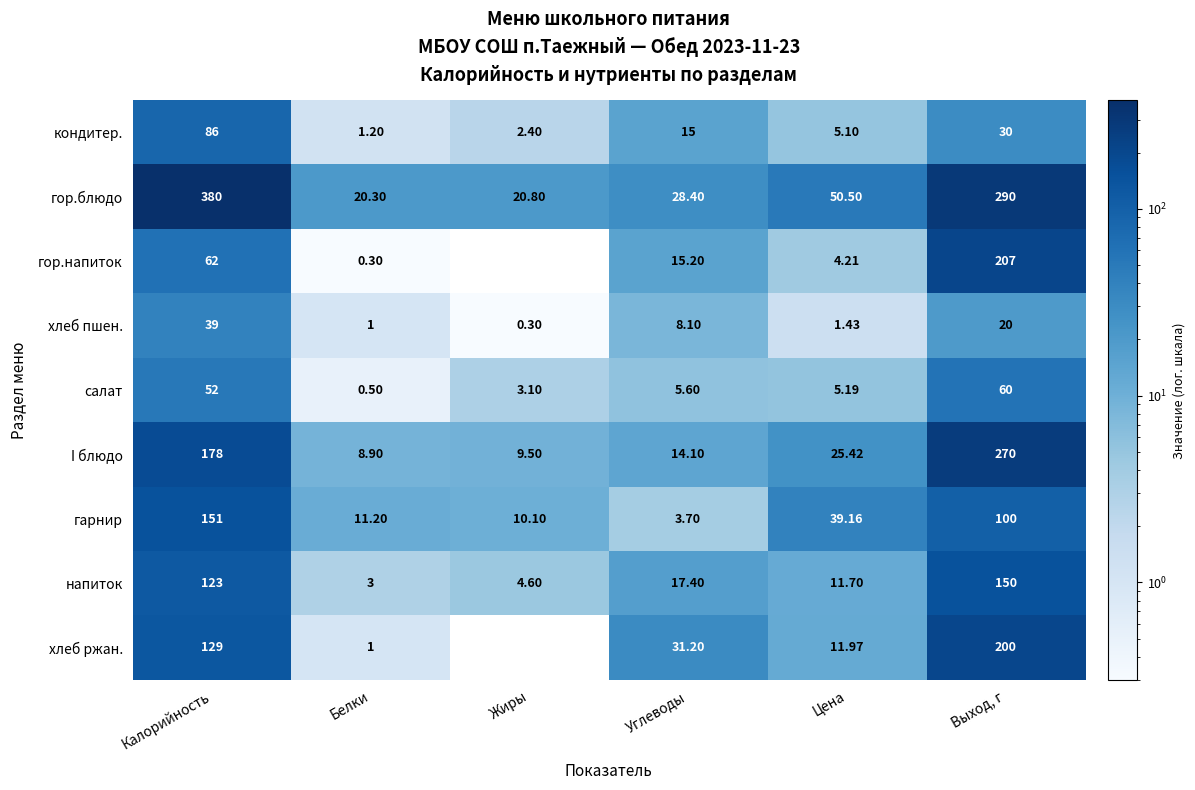

List the labels in order of гарнир value, largest first.

Калорийность, Выход, г, Цена, Белки, Жиры, Углеводы